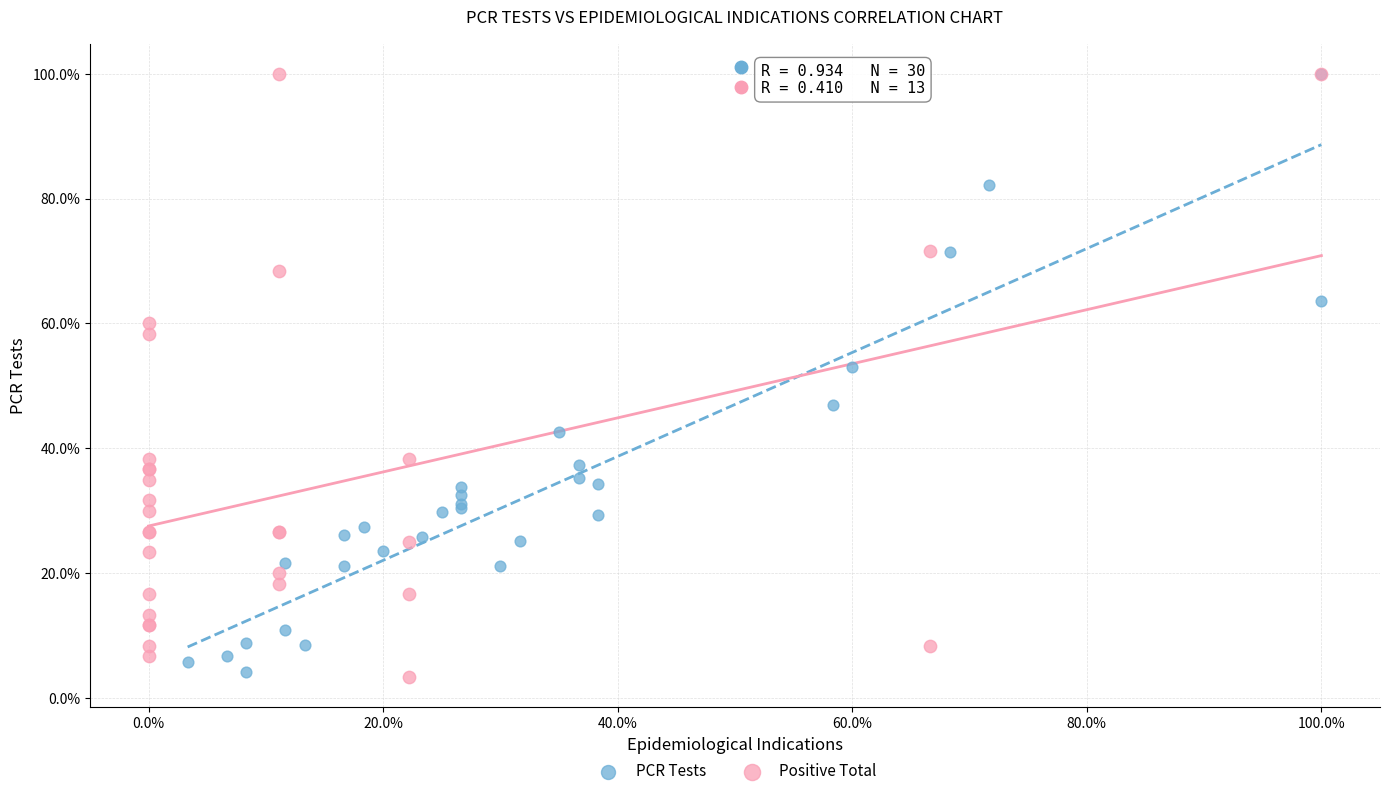

What are all the series names shown in the legend?

PCR Tests, Positive Total